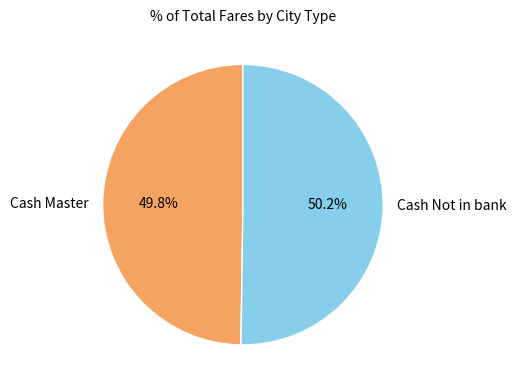

What percentage is the Cash Master slice, to the nearest percent?

50%